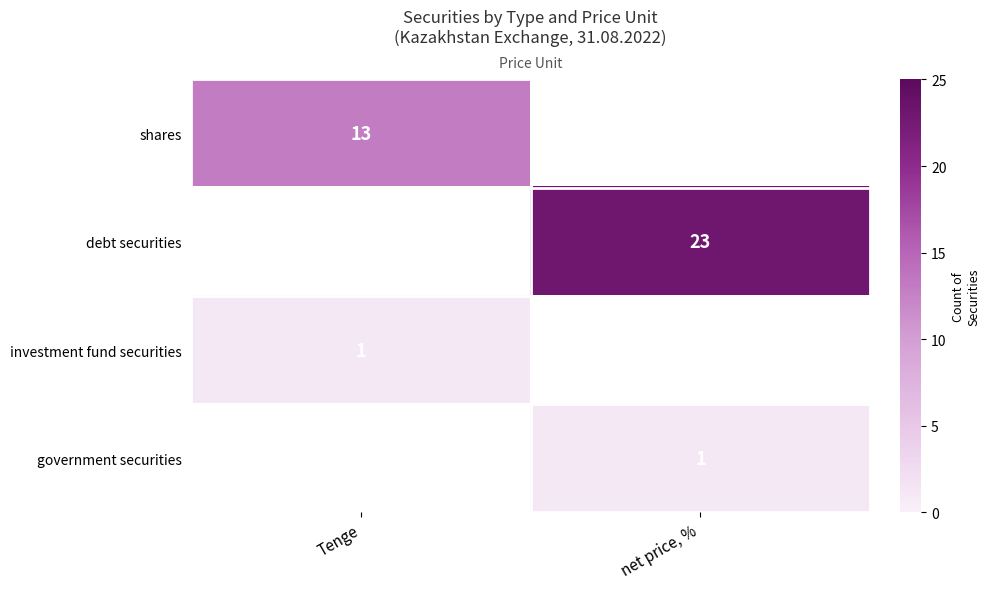

Which category has the highest value in the debt securities series?

Tenge